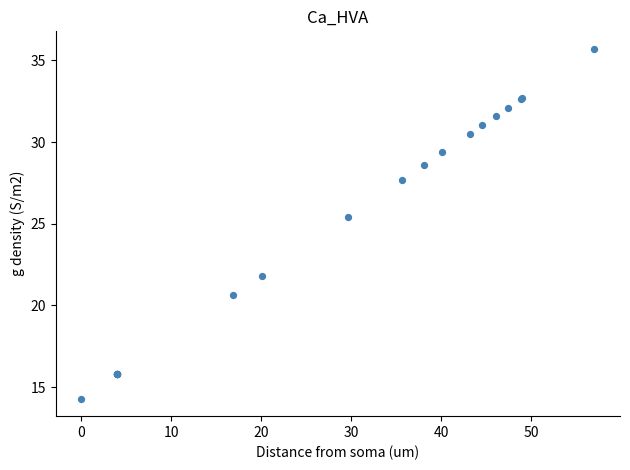

What Y value in the scatter plot is closest to 25?

25.4